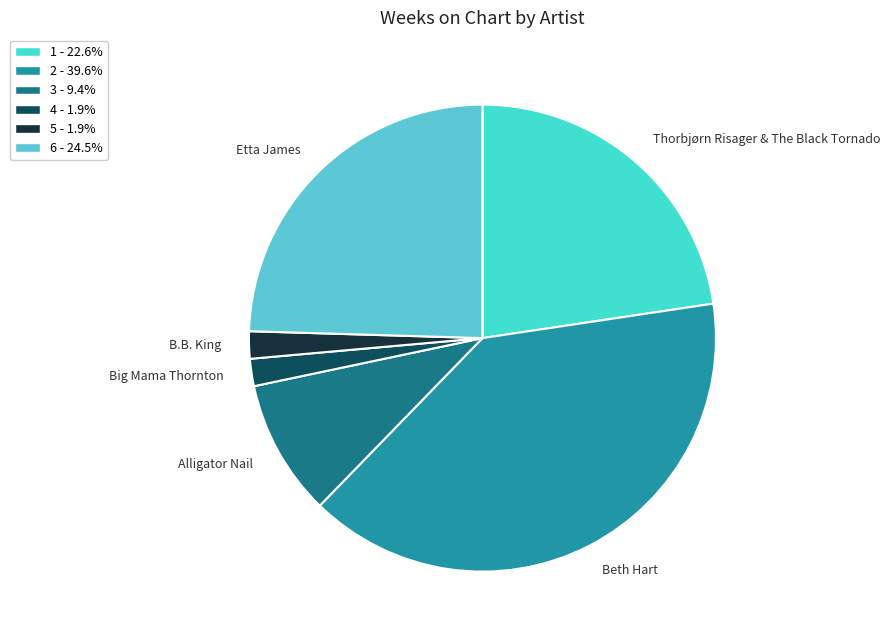

Do B.B. King and Etta James together represent more than half of the pie?

No